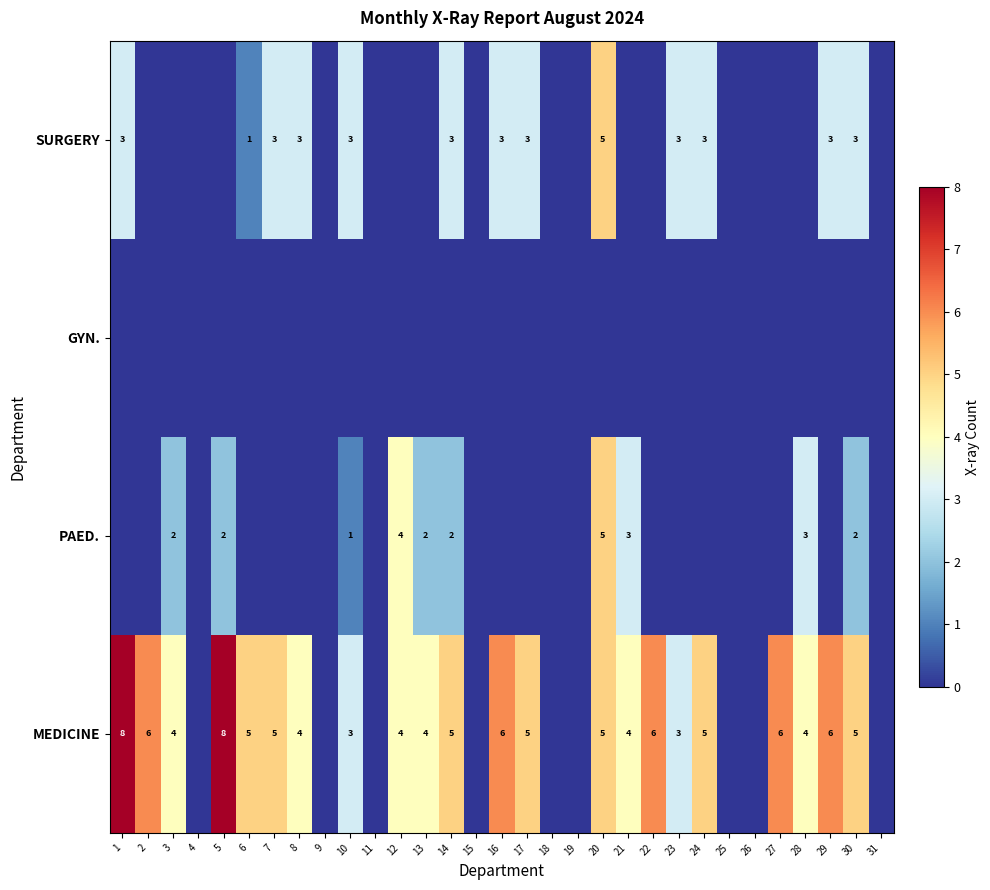

True or false: MEDICINE has a value of 8 at 30.

False